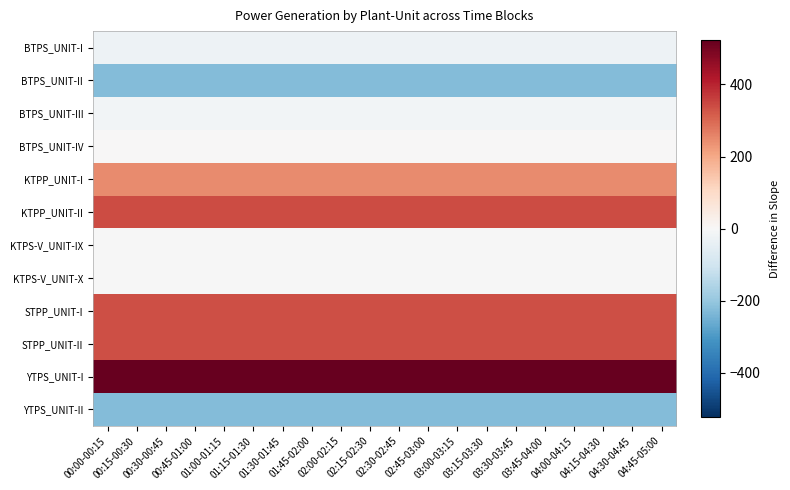

Which has a higher value, 00:00-00:15 or 04:00-04:15?

00:00-00:15